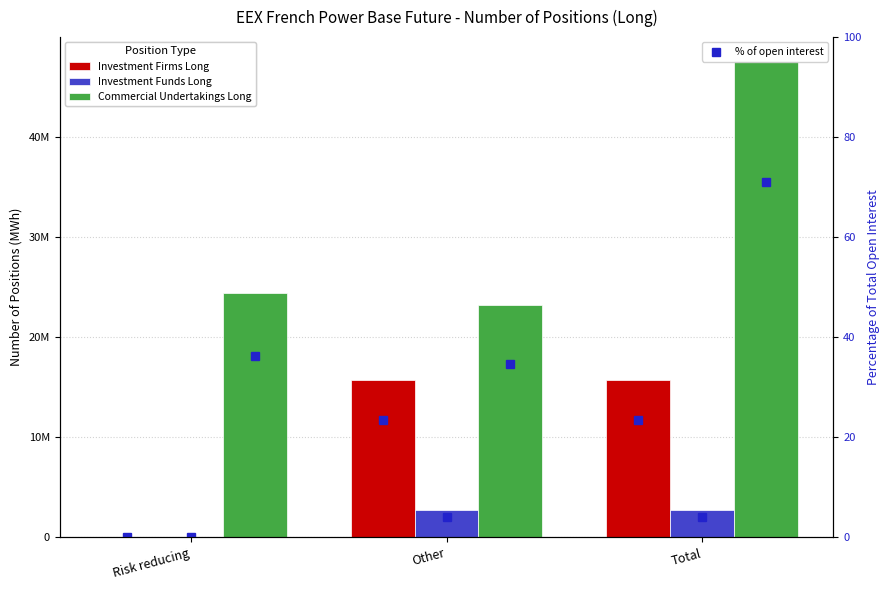

Is it true that Investment Firms Long % equals 23.5 at Total?

True